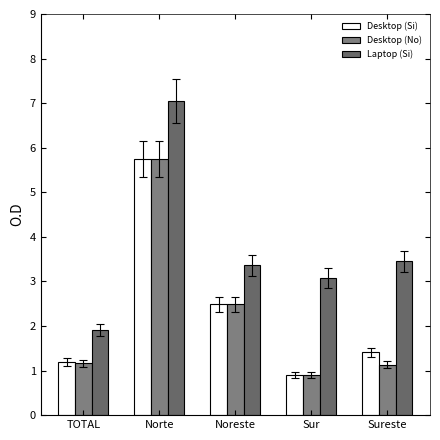

Are the bars grouped side by side (vs. stacked)?

Yes